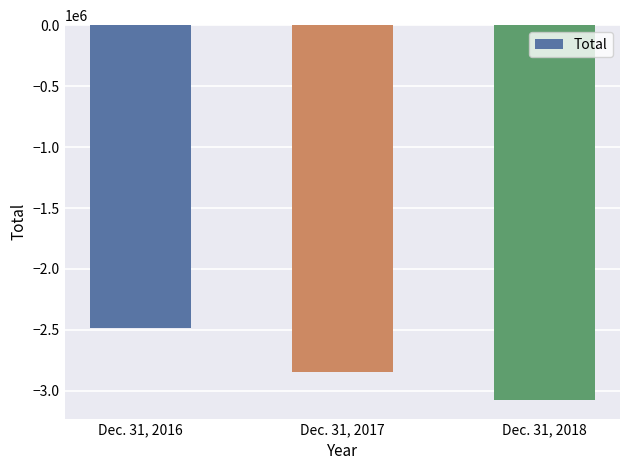

What is the average value?

-2801327